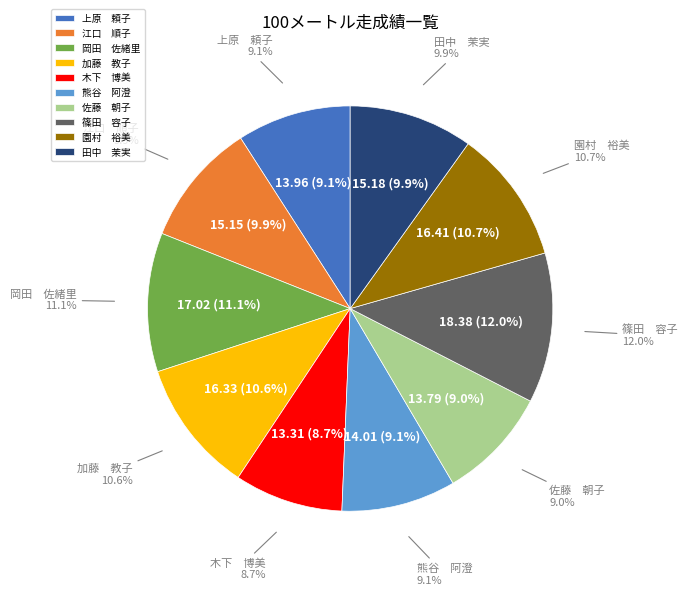

What percentage is the 加藤　教子 slice, to the nearest percent?

11%